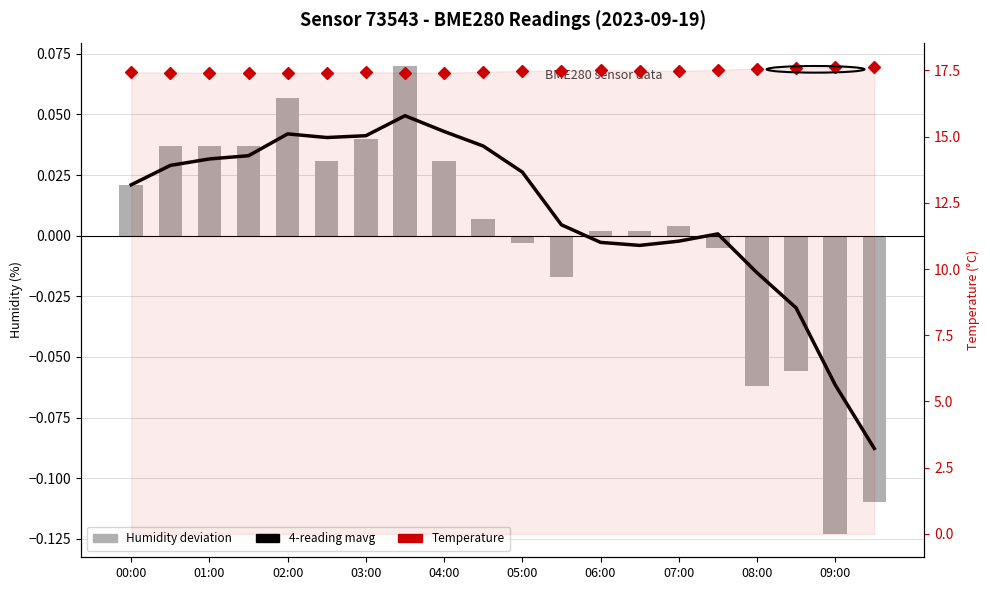

What position from the left is 09:00?

10